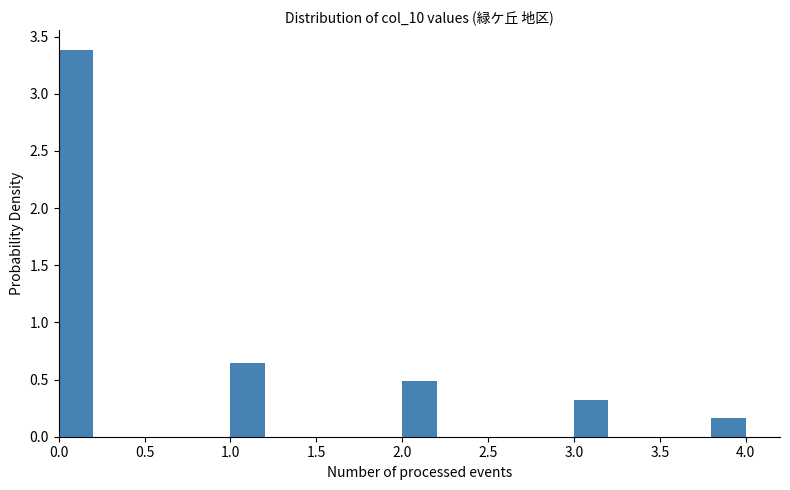

Reading left to right, transcribe this chart: for each bar, give the range it covers on the x-axis and its height. The values are not printed on the chart, so give them approximately, as read against the axis.

0.0 to 0.2: 3.40
0.2 to 0.4: 0
0.4 to 0.6: 0
0.6 to 0.8: 0
0.8 to 1.0: 0
1.0 to 1.2: 0.65
1.2 to 1.4: 0
1.4 to 1.6: 0
1.6 to 1.8: 0
1.8 to 2.0: 0
2.0 to 2.2: 0.50
2.2 to 2.4: 0
2.4 to 2.6: 0
2.6 to 2.8: 0
2.8 to 3.0: 0
3.0 to 3.2: 0.30
3.2 to 3.4: 0
3.4 to 3.6: 0
3.6 to 3.8: 0
3.8 to 4.0: 0.15